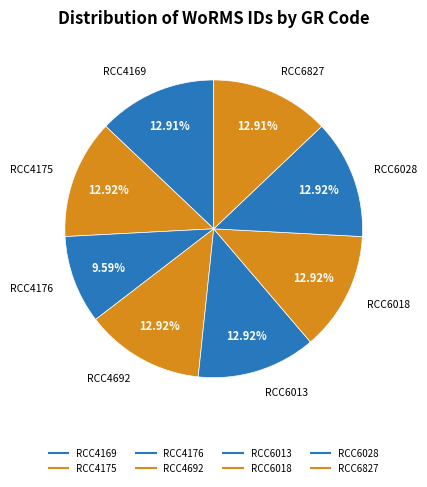

True or false: RCC4176 accounts for 1% of the total.

False